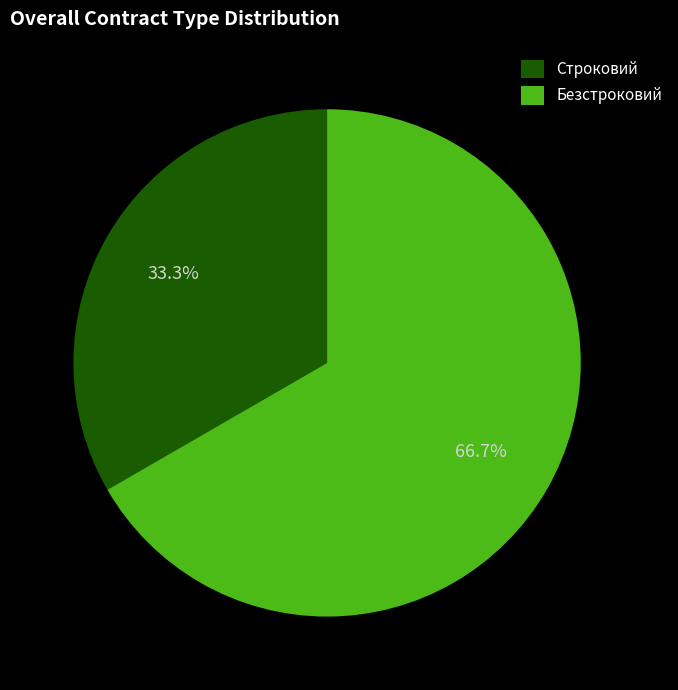

What is the largest slice in the pie chart?

Безстроковий